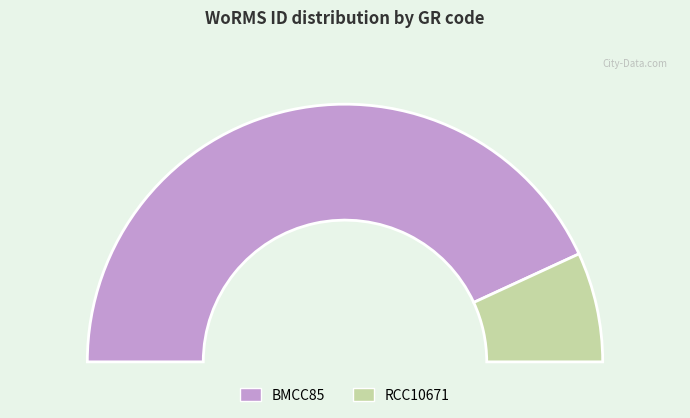

What is the largest slice in the pie chart?

BMCC85